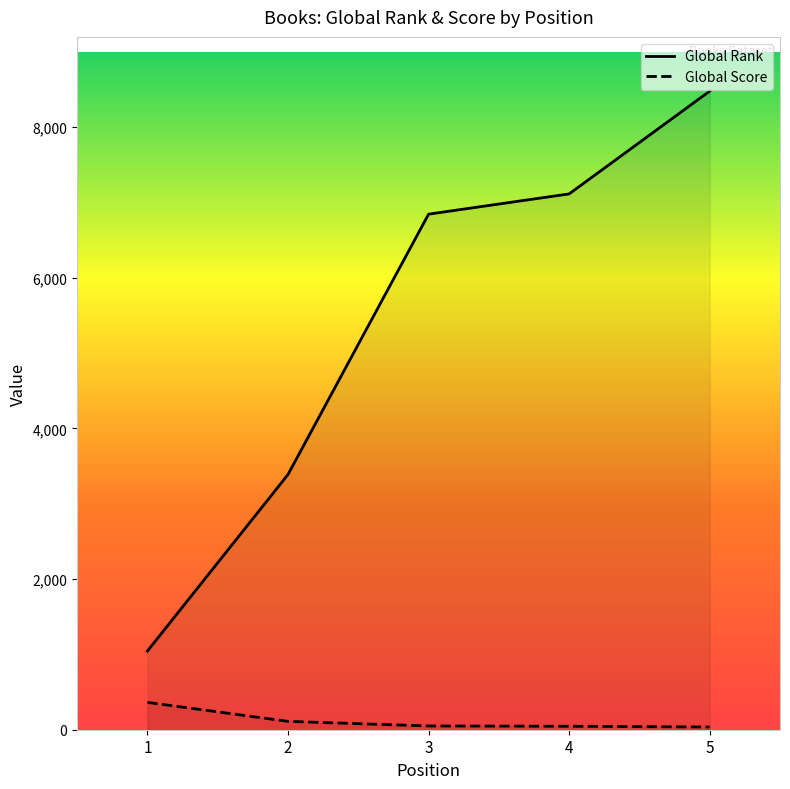

How many lines are shown in the chart?

2